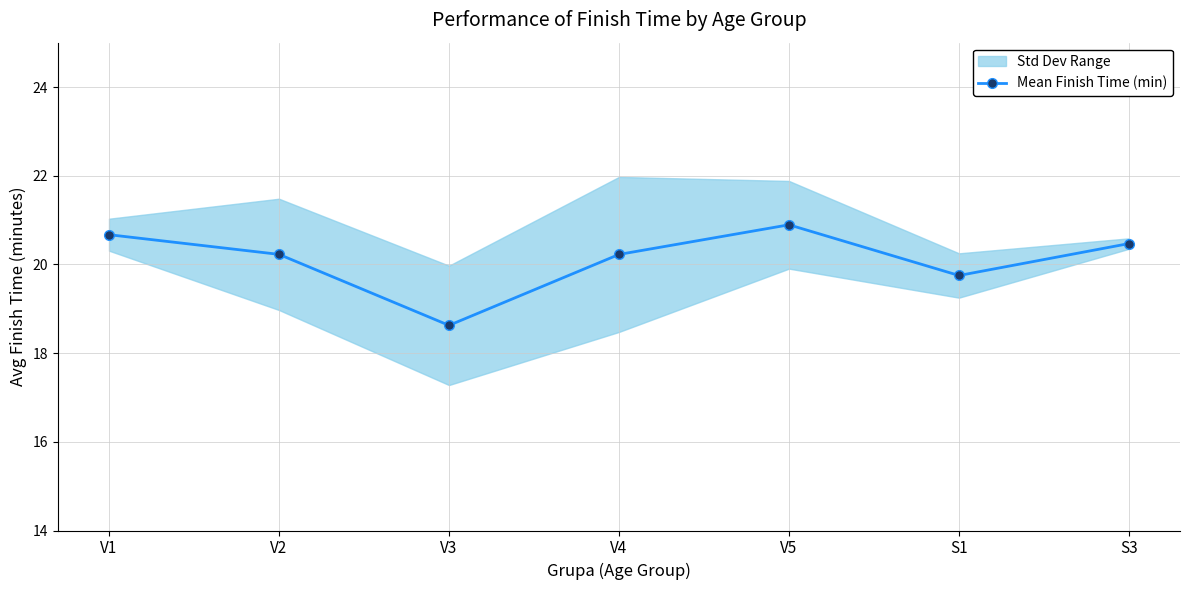

What is the difference between the second highest and minimum values?

2.0